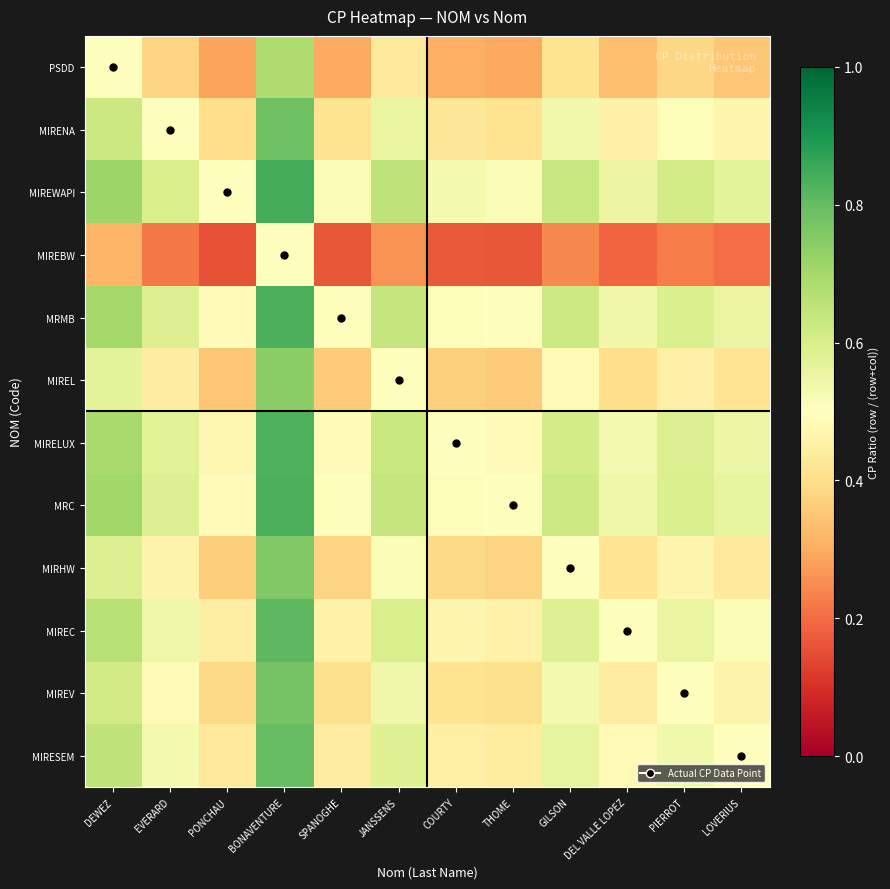

At DEWEZ, list the series in order from largest to smallest.

MIREWAPI, MRC, MRMB, MIRELUX, MIREC, MIRESEM, MIRENA, MIREV, MIRHW, MIREL, PSDD, MIREBW